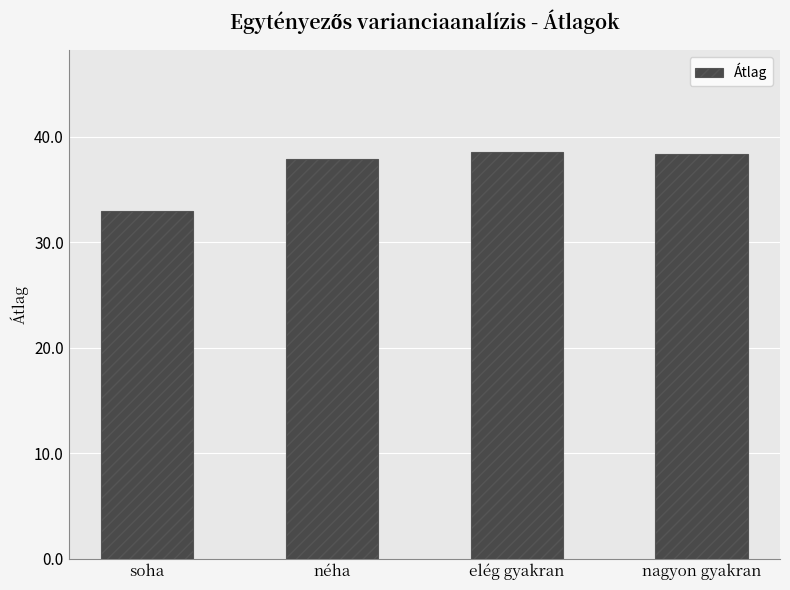

What is the ratio of the value at nagyon gyakran to the value at elég gyakran?

1.0